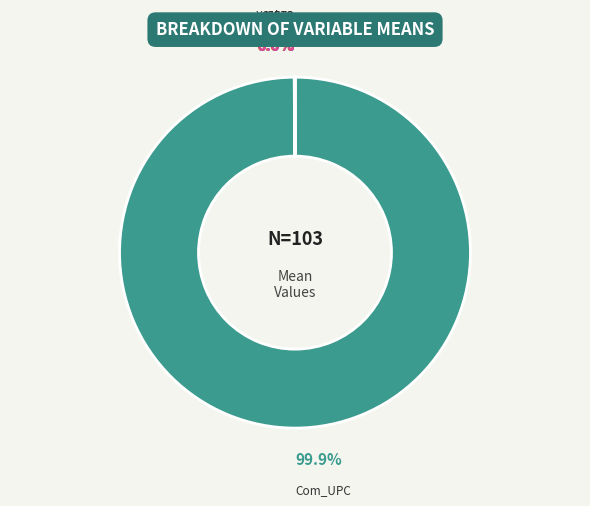

What is the majority slice?

Com_UPC